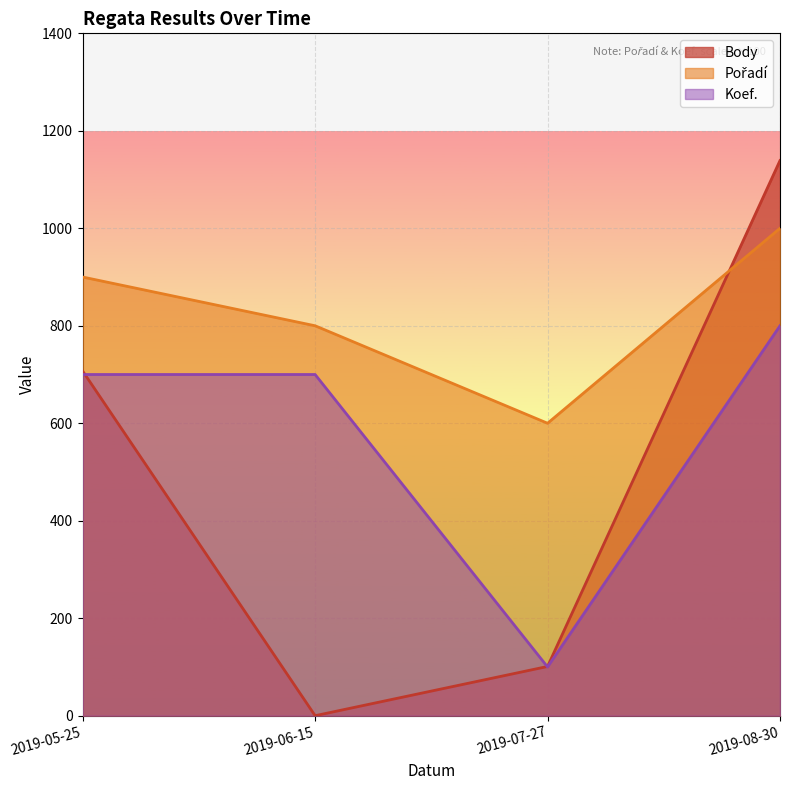

At how many categories does at least one series exceed 48?

4